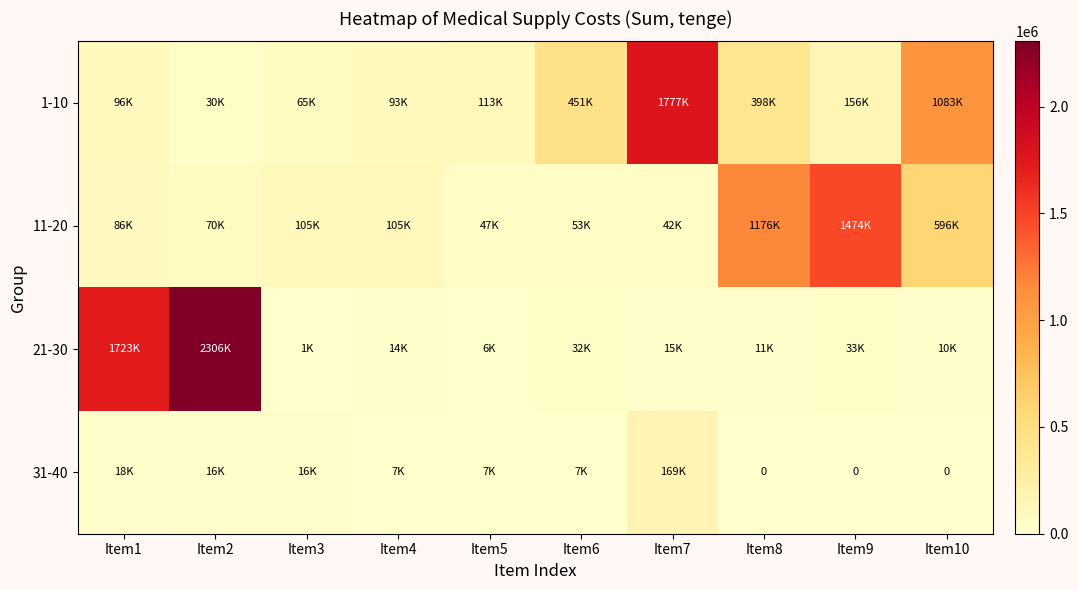

What is the difference between the highest and lowest values at Item8?

1176000.0